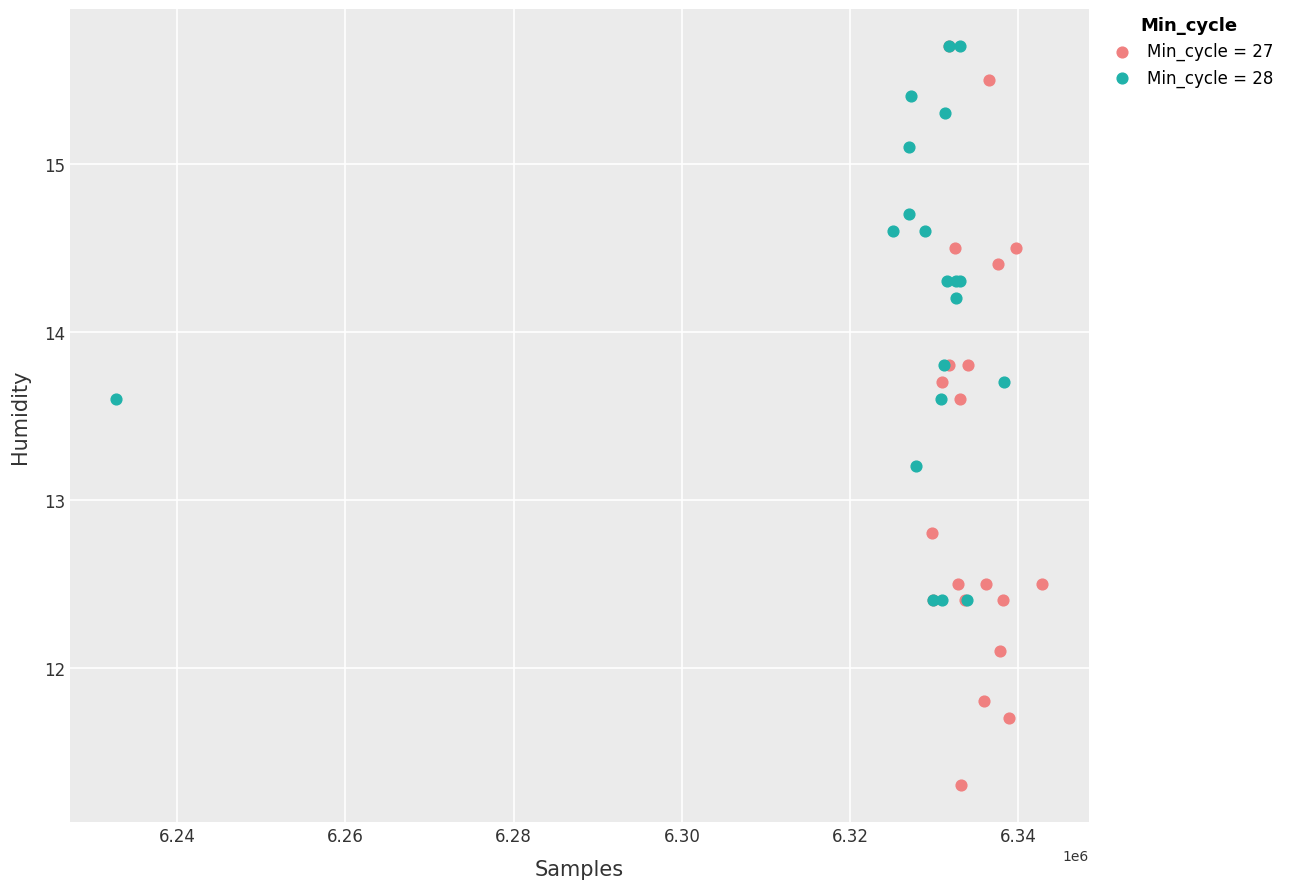

Which series has the largest Y range (max minus min)?

Min_cycle = 27